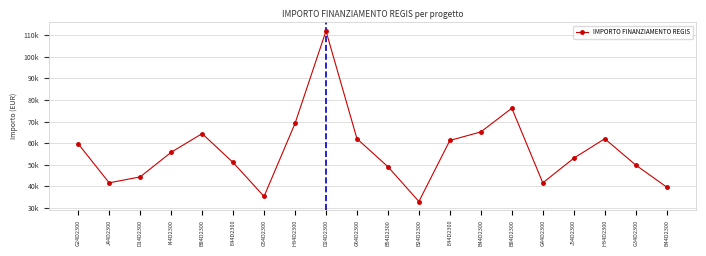

Does the chart have visible grid lines?

Yes